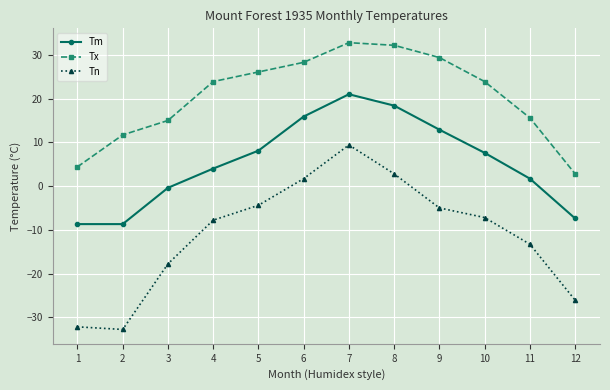

True or false: Tx has a value of 23.9 at 4.

True